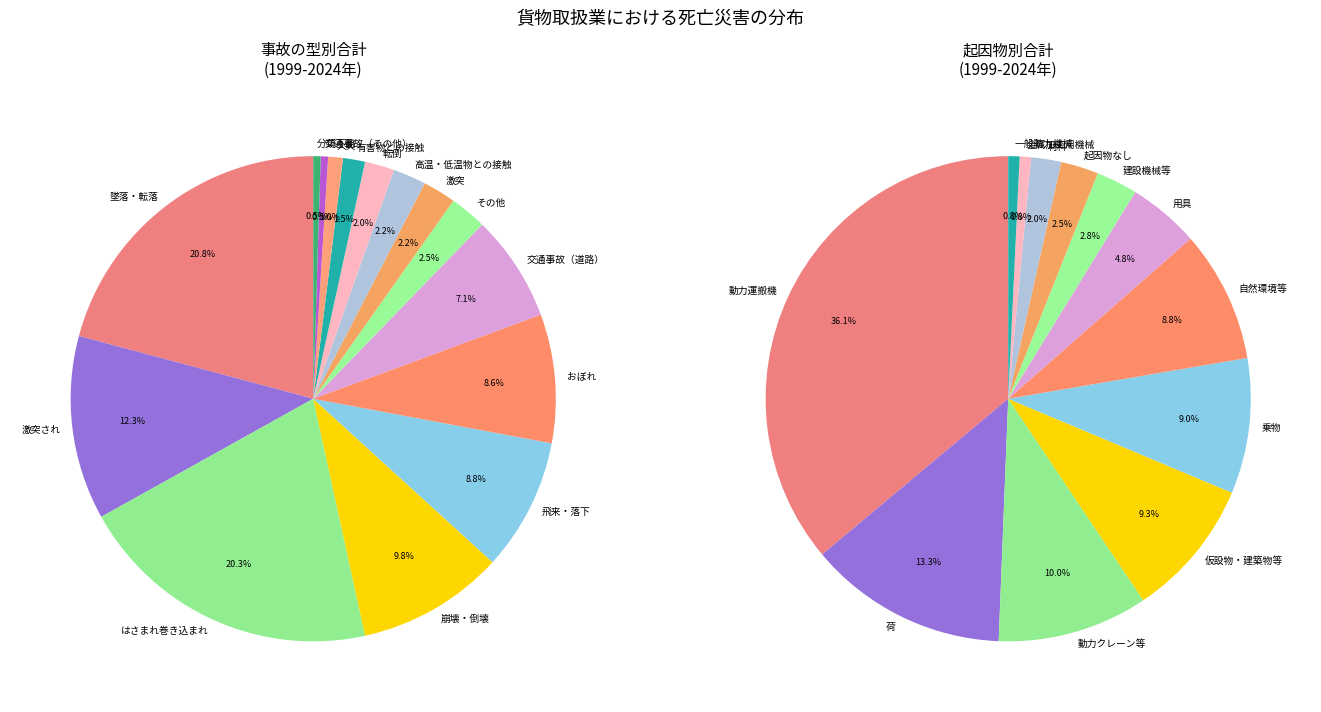

Which has a higher value, はさまれ巻き込まれ or 交通事故（その他）?

はさまれ巻き込まれ